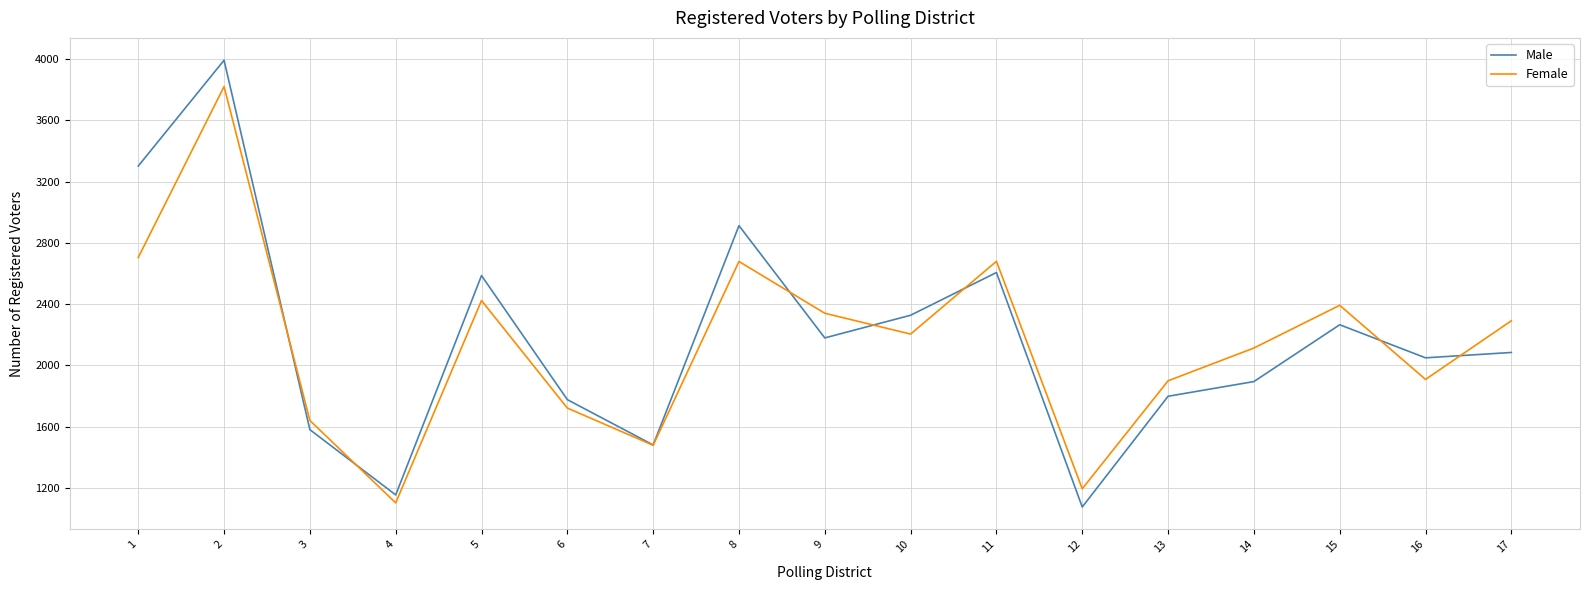

The value of Female at 9 is 3884. True or false?

False